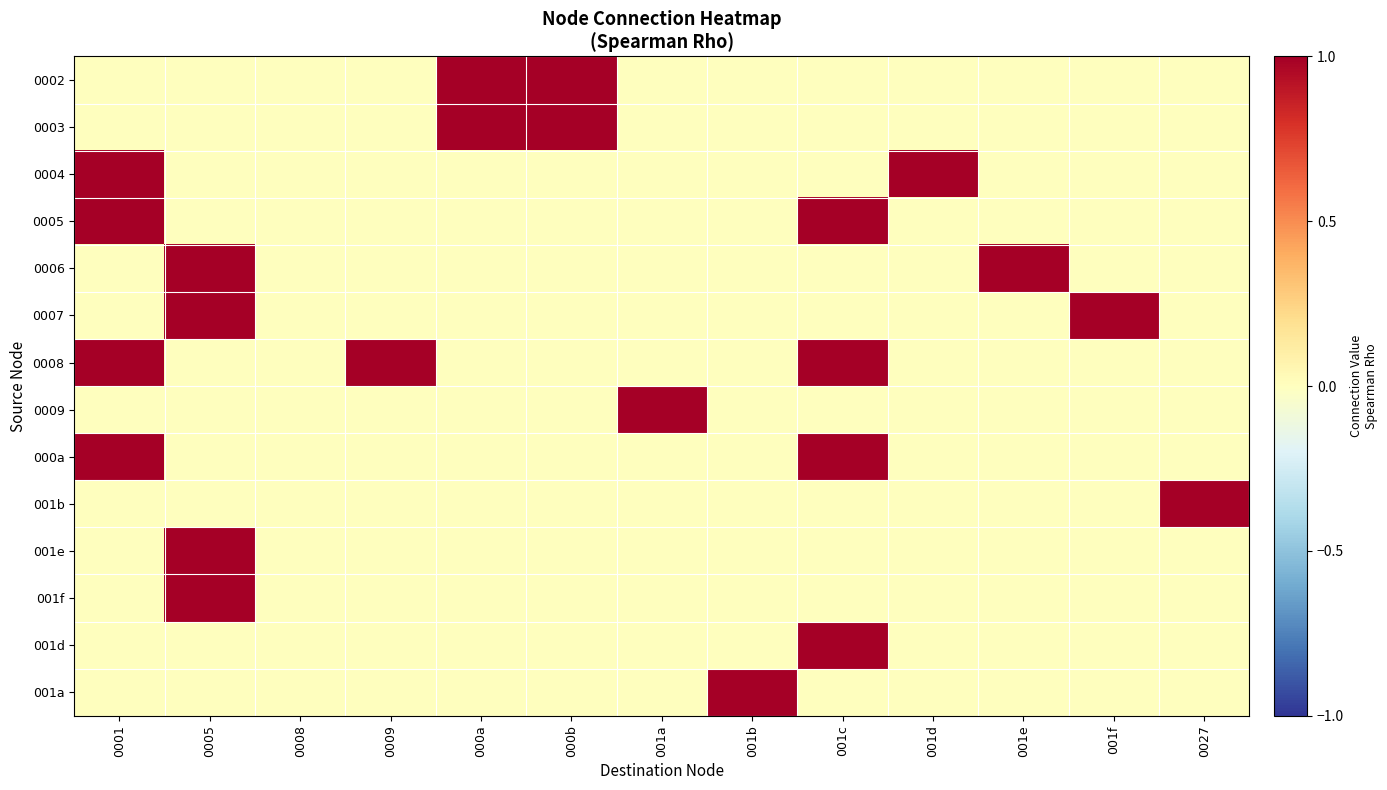

Reading left to right, list all the values displayed in this chart.

0002: 0001=0	0005=0	0008=0	0009=0	000a=1	000b=1	001a=0	001b=0	001c=0	001d=0	001e=0	001f=0	0027=0
0003: 0001=0	0005=0	0008=0	0009=0	000a=1	000b=1	001a=0	001b=0	001c=0	001d=0	001e=0	001f=0	0027=0
0004: 0001=1	0005=0	0008=0	0009=0	000a=0	000b=0	001a=0	001b=0	001c=0	001d=1	001e=0	001f=0	0027=0
0005: 0001=1	0005=0	0008=0	0009=0	000a=0	000b=0	001a=0	001b=0	001c=1	001d=0	001e=0	001f=0	0027=0
0006: 0001=0	0005=1	0008=0	0009=0	000a=0	000b=0	001a=0	001b=0	001c=0	001d=0	001e=1	001f=0	0027=0
0007: 0001=0	0005=1	0008=0	0009=0	000a=0	000b=0	001a=0	001b=0	001c=0	001d=0	001e=0	001f=1	0027=0
0008: 0001=1	0005=0	0008=0	0009=1	000a=0	000b=0	001a=0	001b=0	001c=1	001d=0	001e=0	001f=0	0027=0
0009: 0001=0	0005=0	0008=0	0009=0	000a=0	000b=0	001a=1	001b=0	001c=0	001d=0	001e=0	001f=0	0027=0
000a: 0001=1	0005=0	0008=0	0009=0	000a=0	000b=0	001a=0	001b=0	001c=1	001d=0	001e=0	001f=0	0027=0
001b: 0001=0	0005=0	0008=0	0009=0	000a=0	000b=0	001a=0	001b=0	001c=0	001d=0	001e=0	001f=0	0027=1
001e: 0001=0	0005=1	0008=0	0009=0	000a=0	000b=0	001a=0	001b=0	001c=0	001d=0	001e=0	001f=0	0027=0
001f: 0001=0	0005=1	0008=0	0009=0	000a=0	000b=0	001a=0	001b=0	001c=0	001d=0	001e=0	001f=0	0027=0
001d: 0001=0	0005=0	0008=0	0009=0	000a=0	000b=0	001a=0	001b=0	001c=1	001d=0	001e=0	001f=0	0027=0
001a: 0001=0	0005=0	0008=0	0009=0	000a=0	000b=0	001a=0	001b=1	001c=0	001d=0	001e=0	001f=0	0027=0